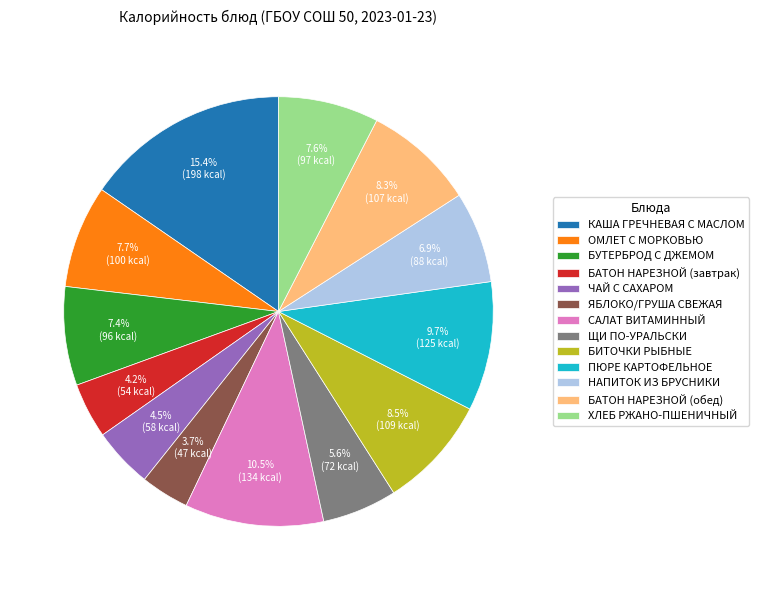

Does ЧАЙ С САХАРОМ represent more than half of the total?

No